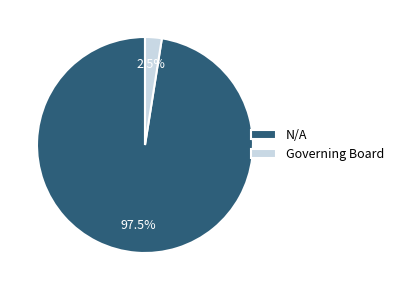

Which has a higher value, Governing Board or N/A?

N/A